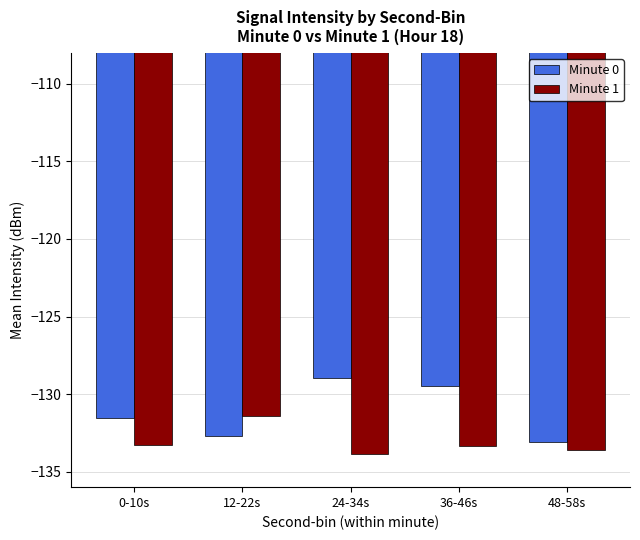

What is the difference between the maximum and minimum values in the Minute 1 series?

2.5